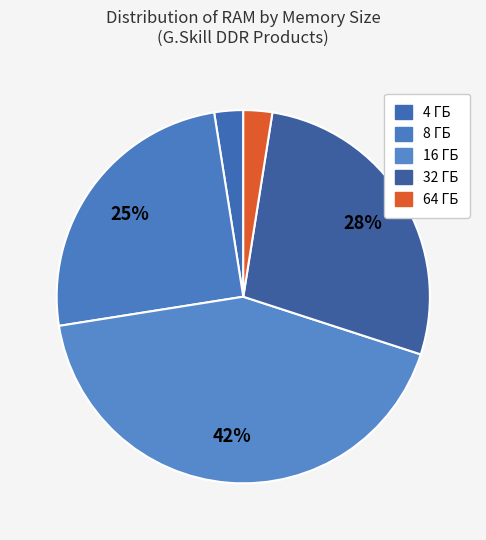

Which category has the smallest portion of the pie?

4 ГБ